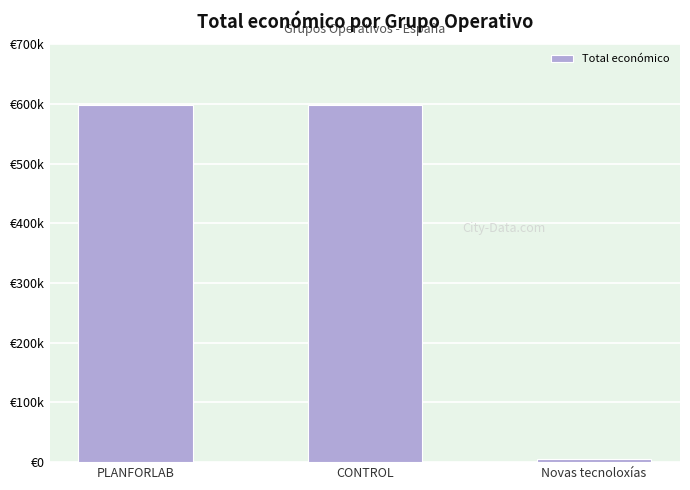

The value at PLANFORLAB is 599134. True or false?

True